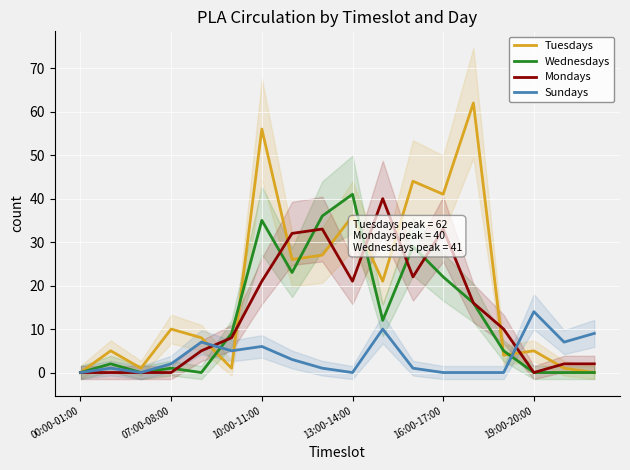

Reading left to right, transcribe all the data shown in this chart.

Tuesdays: 0	5	1	10	8	1	56	26	27	36	21	44	41	62	4	5	1	0
Wednesdays: 0	2	0	1	0	9	35	23	36	41	12	29	22	16	5	0	0	0
Mondays: 0	0	0	0	5	8	21	32	33	21	40	22	33	16	10	0	2	2
Sundays: 0	1	0	2	7	5	6	3	1	0	10	1	0	0	0	14	7	9